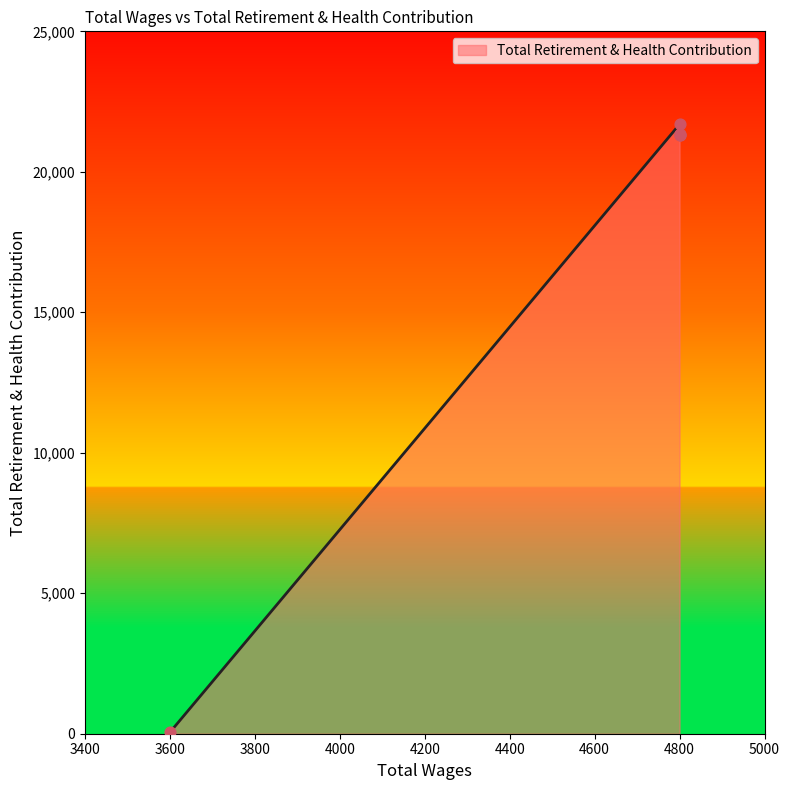

Between 4800.0 and 4800.0, which is larger?

4800.0